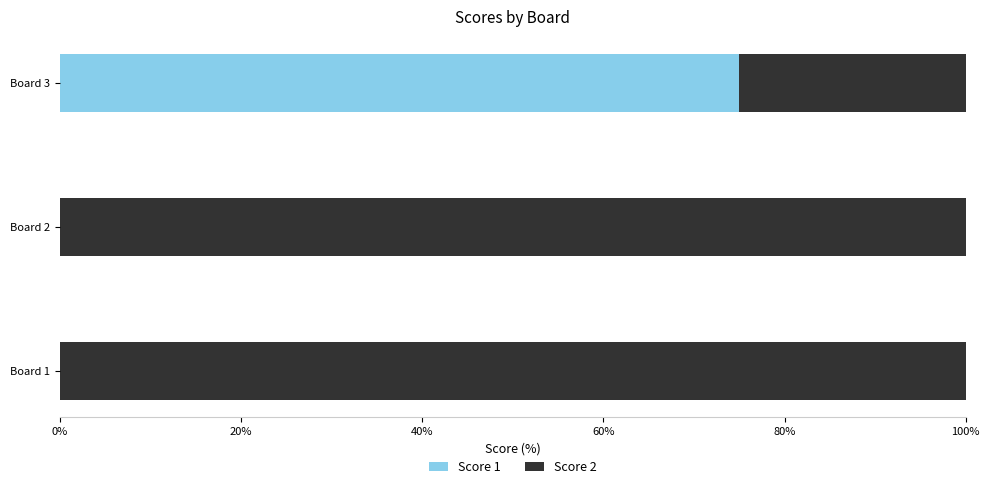

Which category has the highest value in the Score 1 series?

Board 3